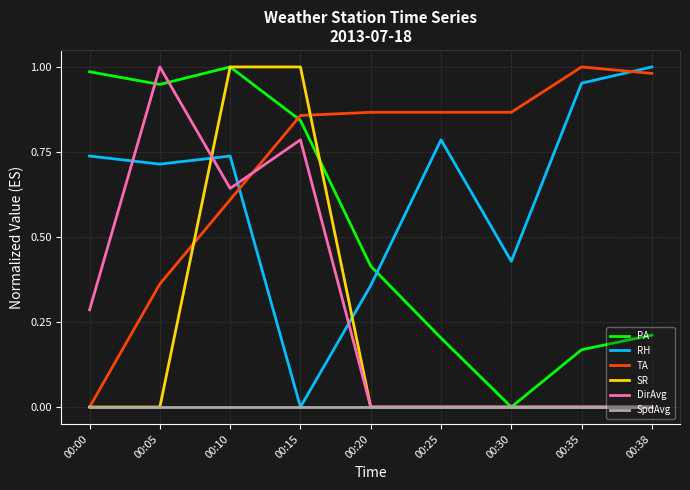

True or false: RH has a value of 1.5 at 00:38.

False